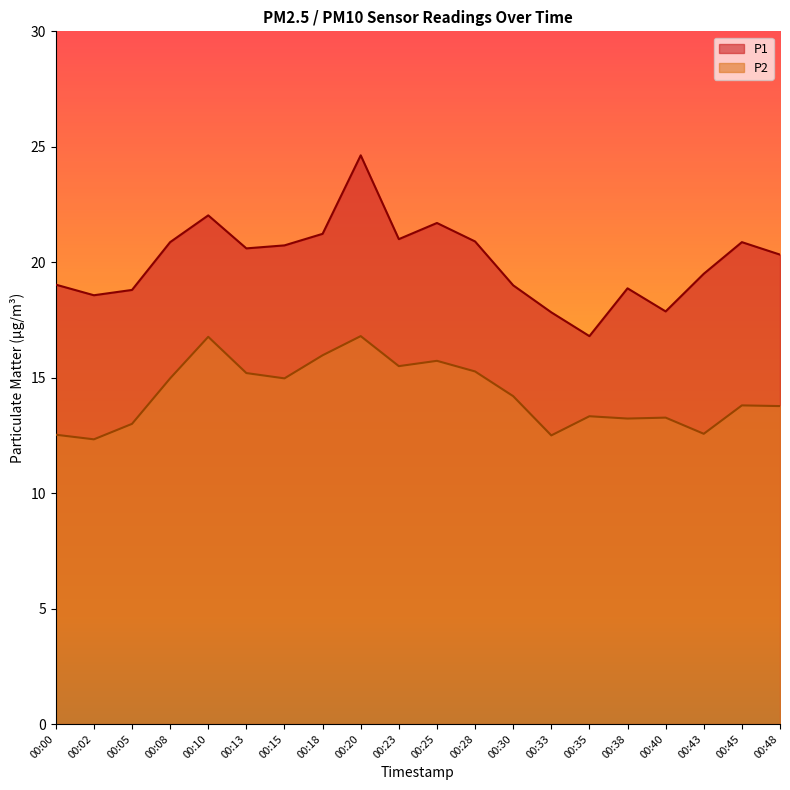

At which label does P2 reach its peak?

00:20